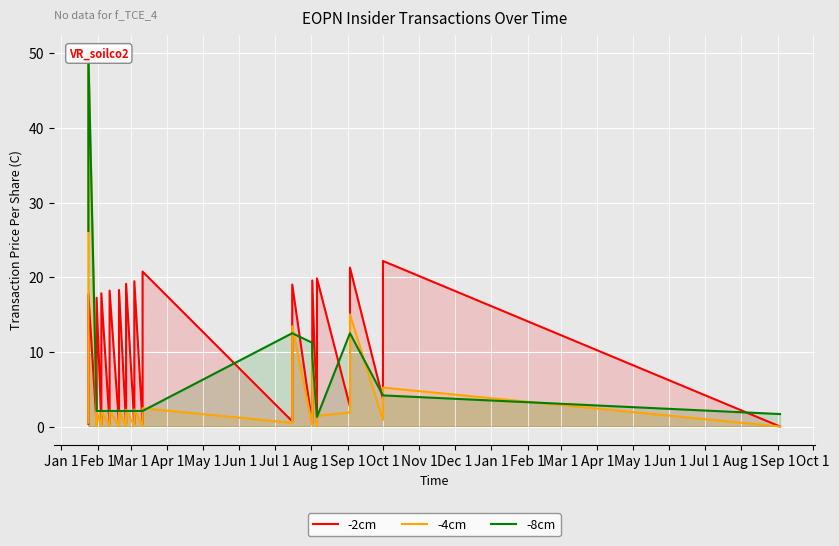

What is the maximum value shown in the chart?

50.0